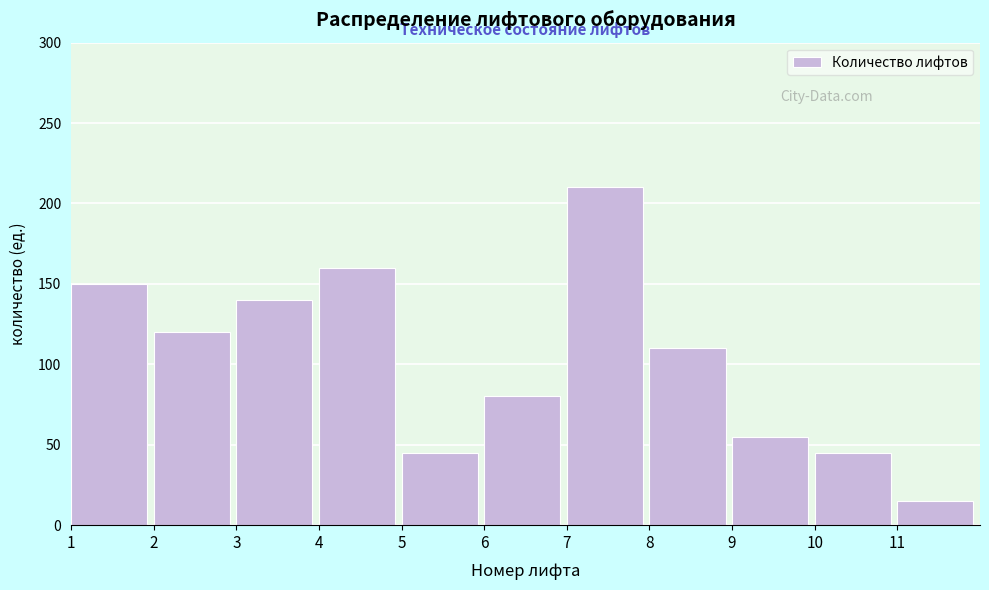

Reading left to right, list all the values displayed in this chart.

1=150	2=120	3=140	4=160	5=45	6=80	7=210	8=110	9=55	10=45	11=15